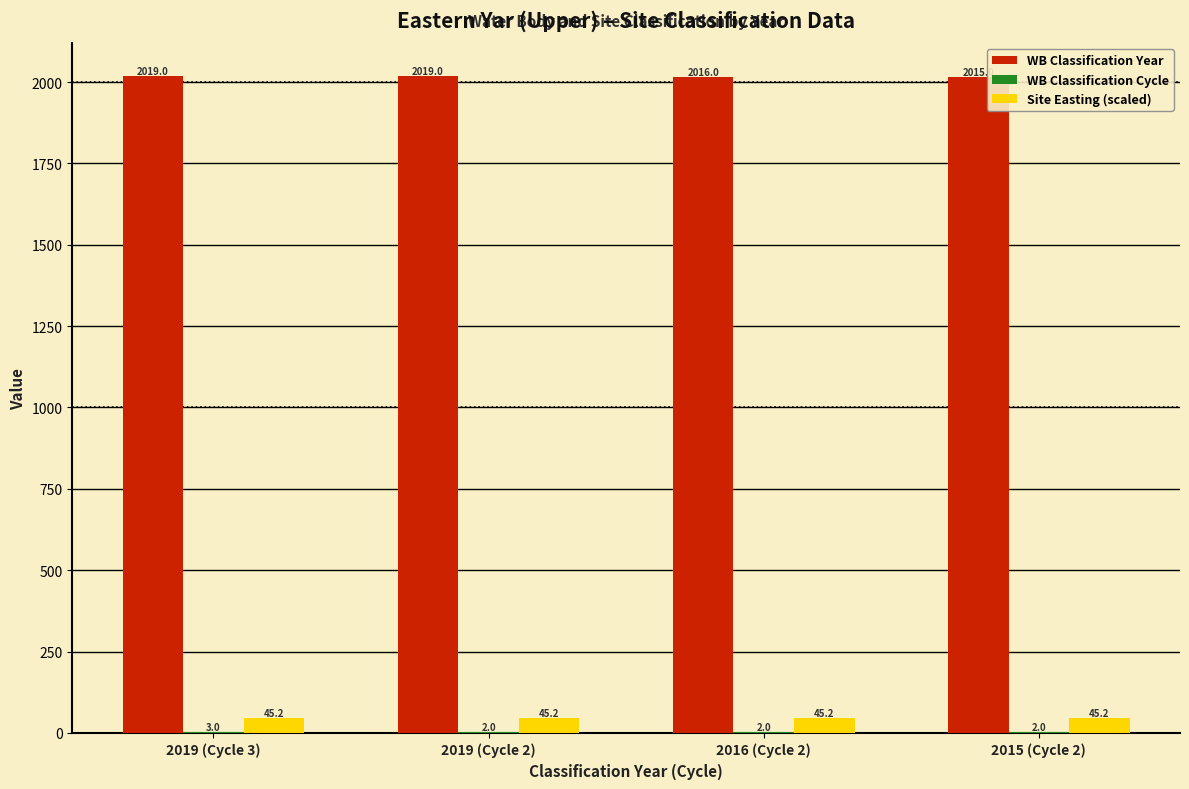

What is the sum of the WB Classification Year values at 2016 (Cycle 2) and 2019 (Cycle 2)?

4035.0